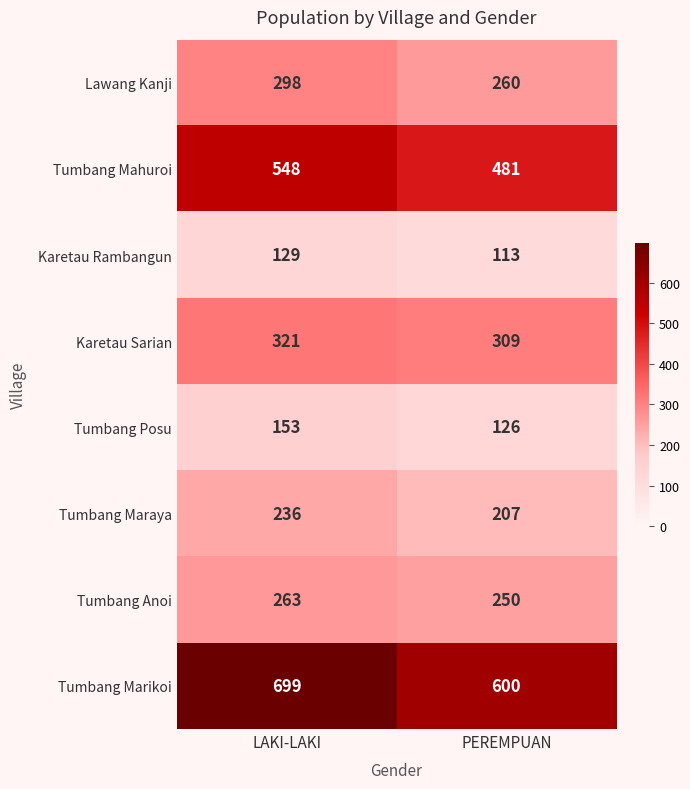

Which series has the largest total across all categories?

Tumbang Marikoi